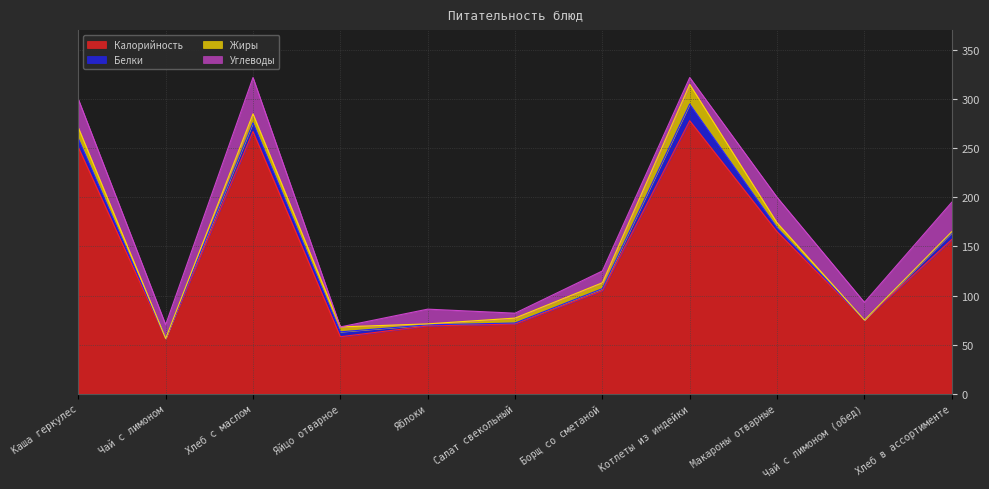

True or false: Углеводы and Белки intersect in this chart.

True